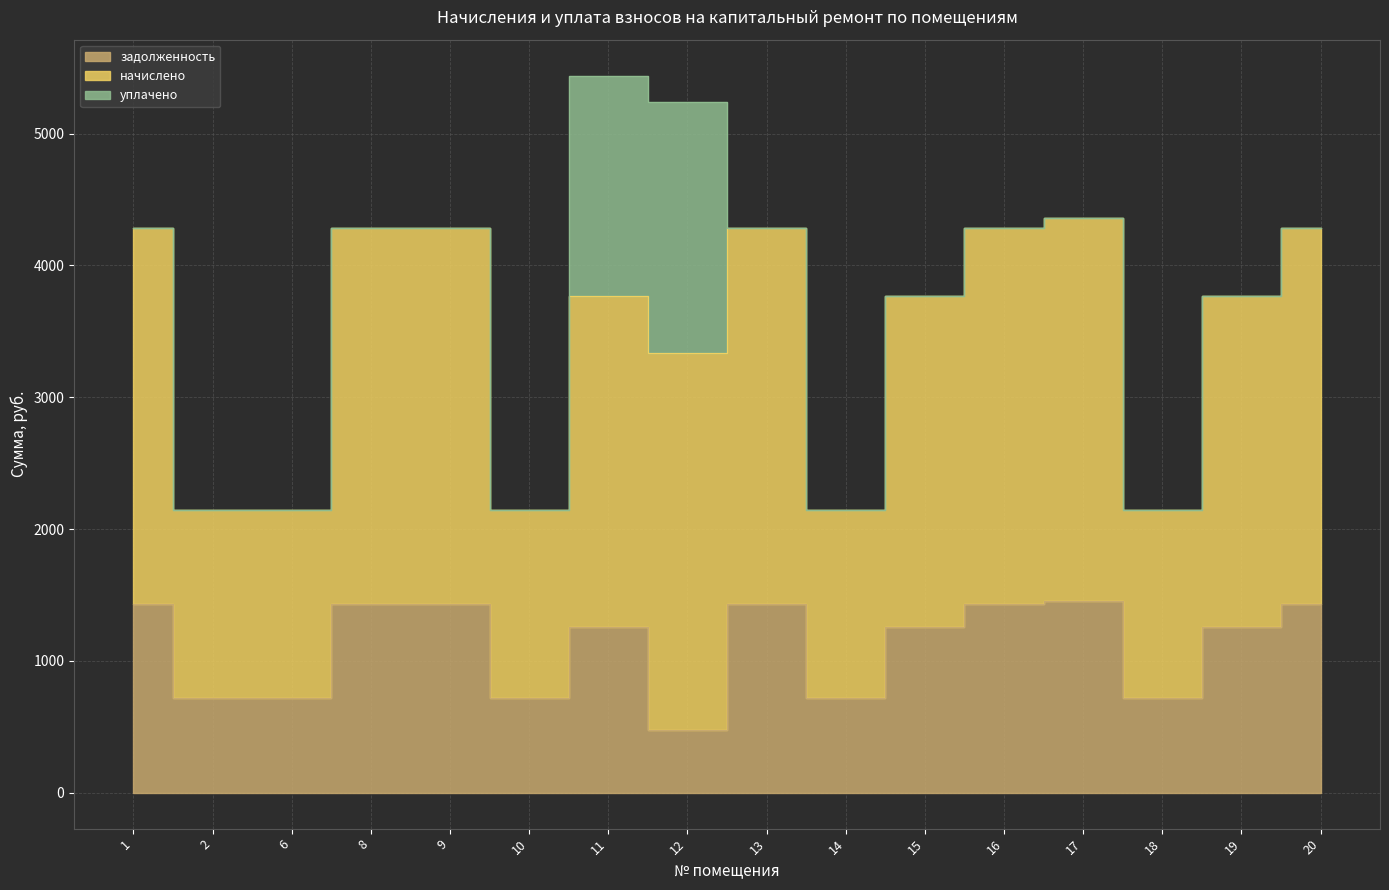

What are all the series names shown in the legend?

задолженность, начислено, уплачено